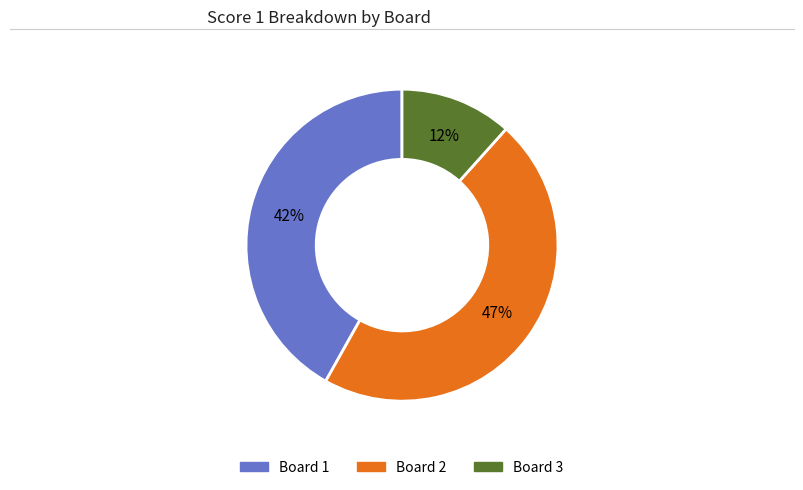

Approximately how many times larger is the value at Board 3 compared to Board 1?

0.3